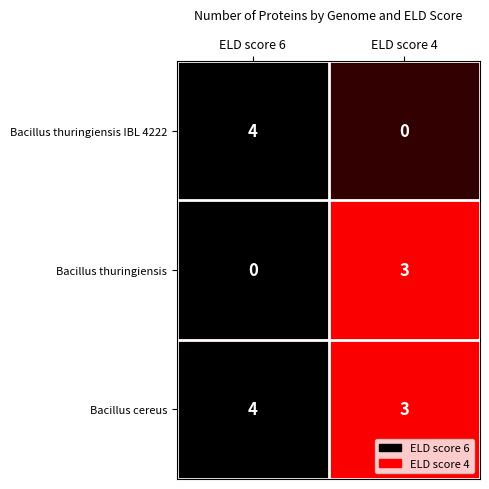

What is the difference between the Bacillus thuringiensis values at ELD score 4 and ELD score 6?

3